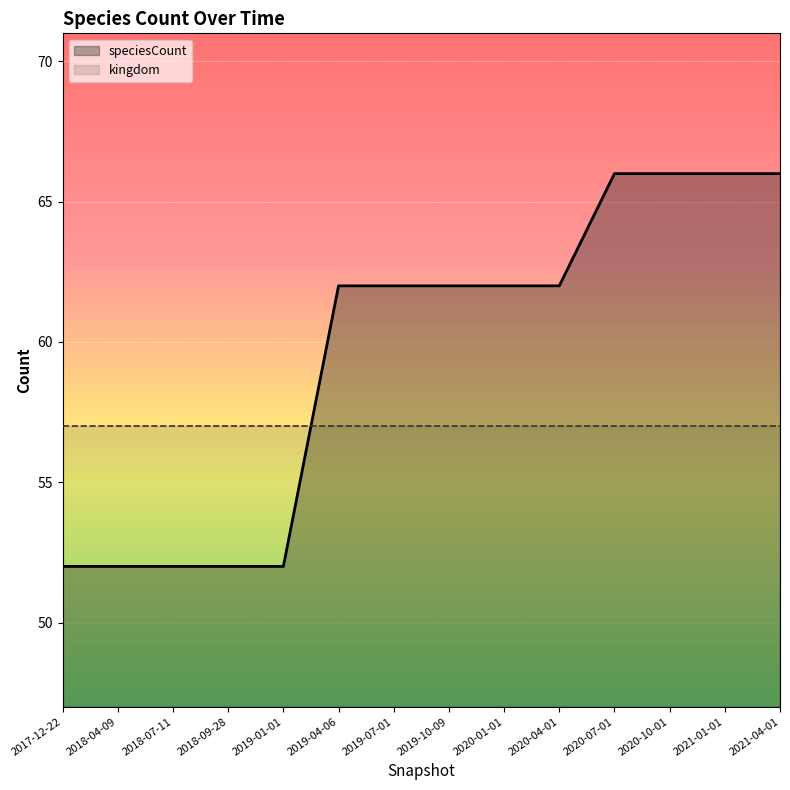

What value does the kingdom series have at 2020-10-01?

57